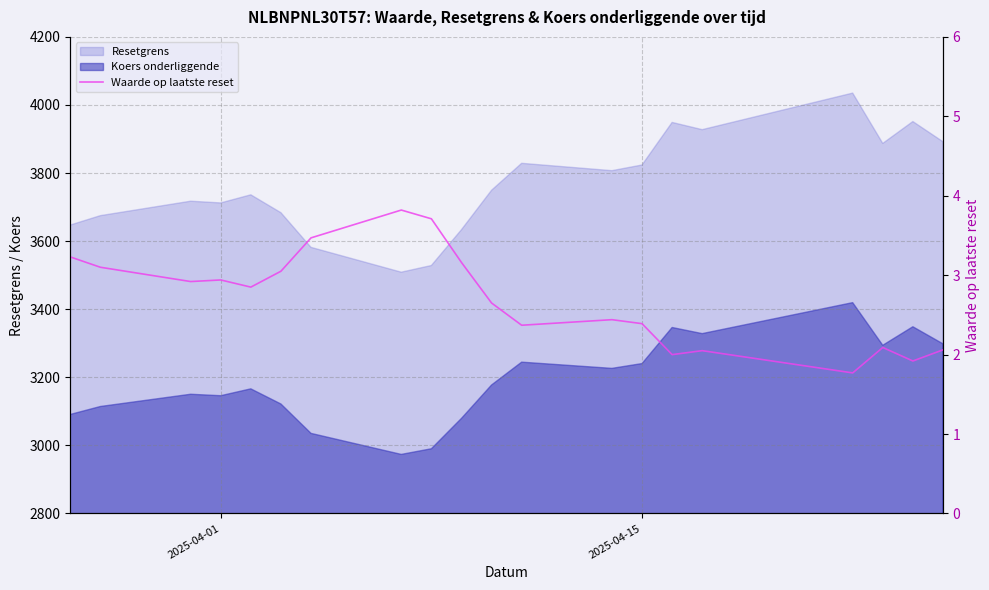

The value at 11 is 3.8. True or false?

False